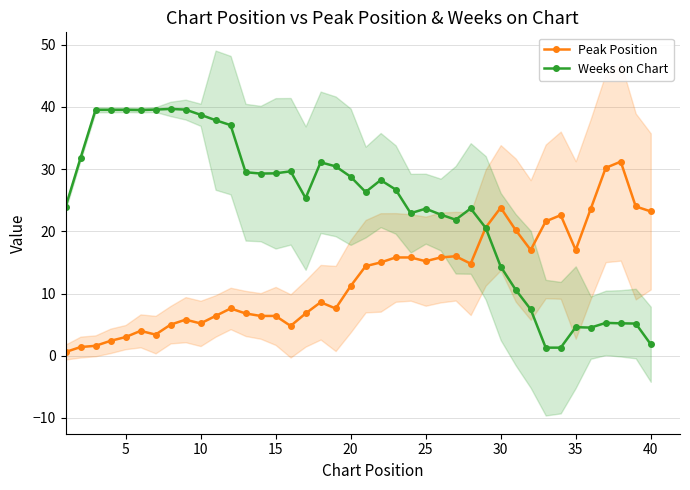

Which series has the largest total across all categories?

Weeks on Chart